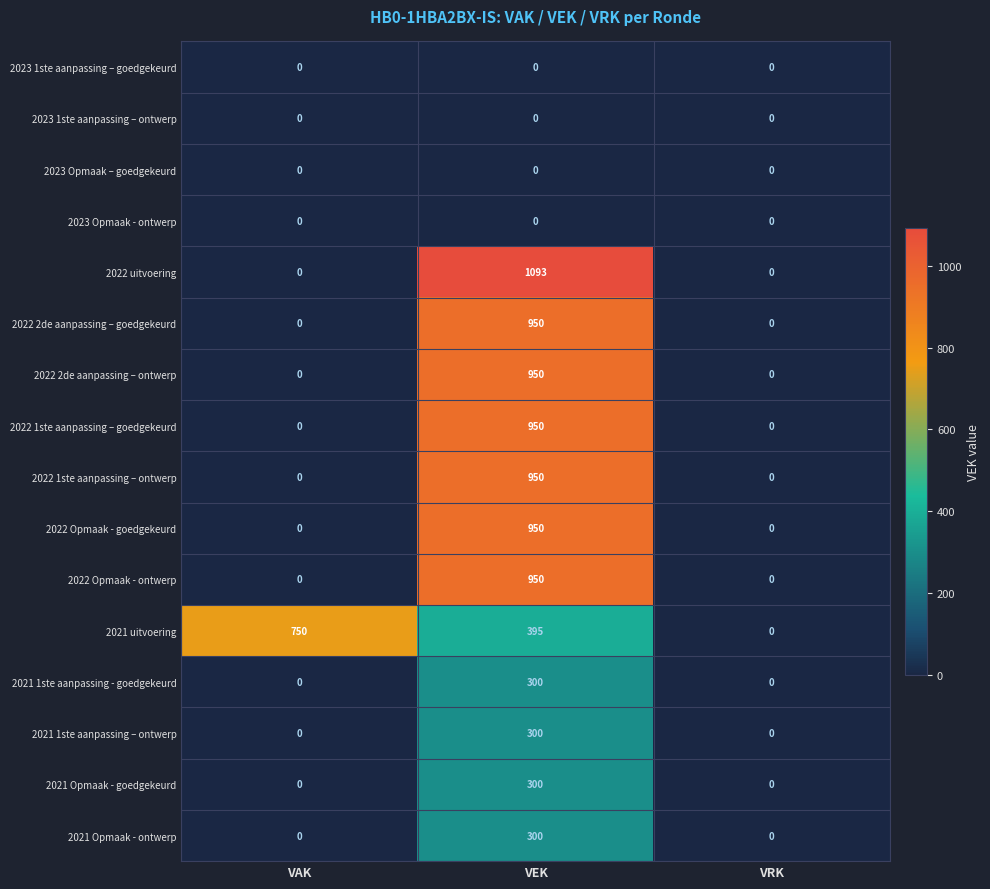

How many 2022 2de aanpassing – goedgekeurd values are between 0 and 950?

3